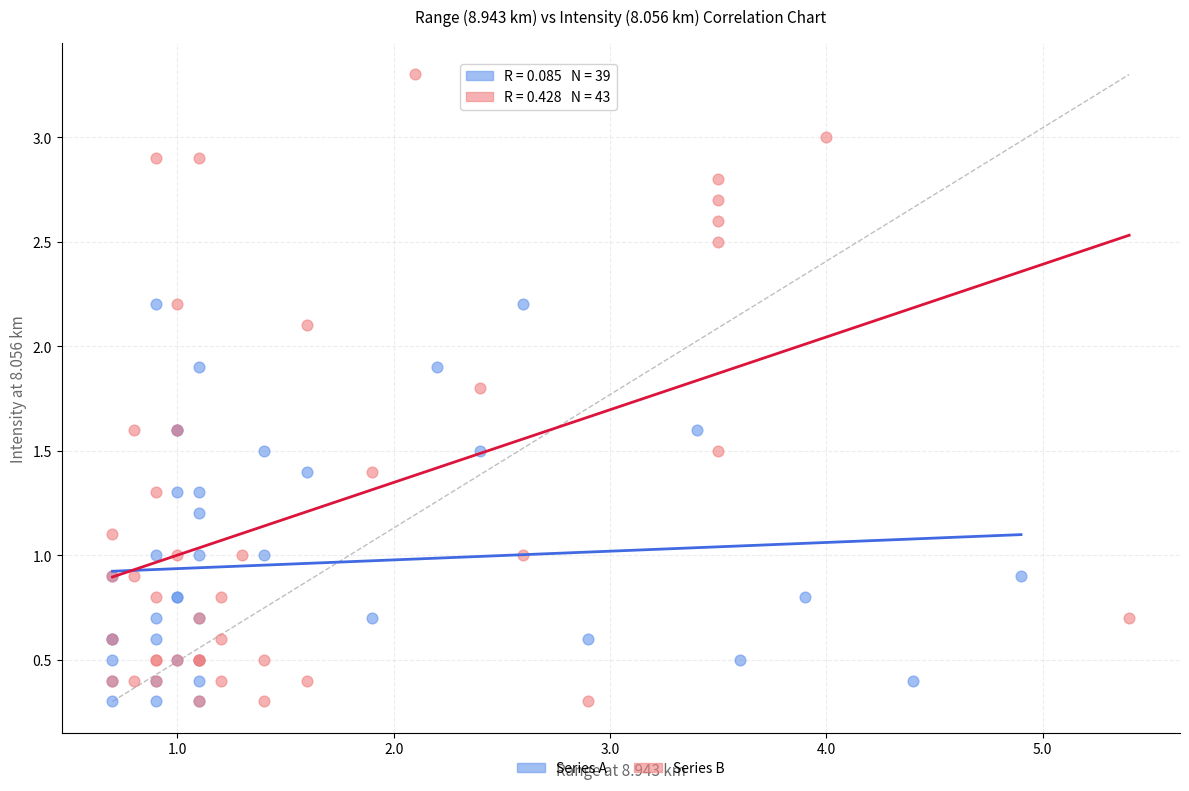

Which series reaches the maximum Y coordinate?

Series B